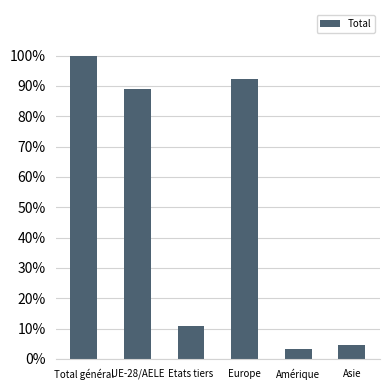

True or false: the data shows 10 at Etats tiers.

False